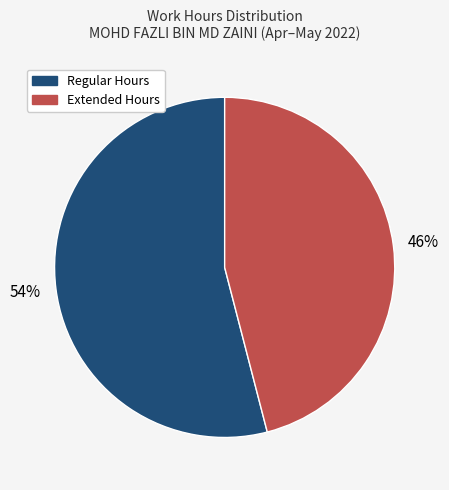

To the nearest percent, what is the difference between the largest and smallest slice percentages?

8%